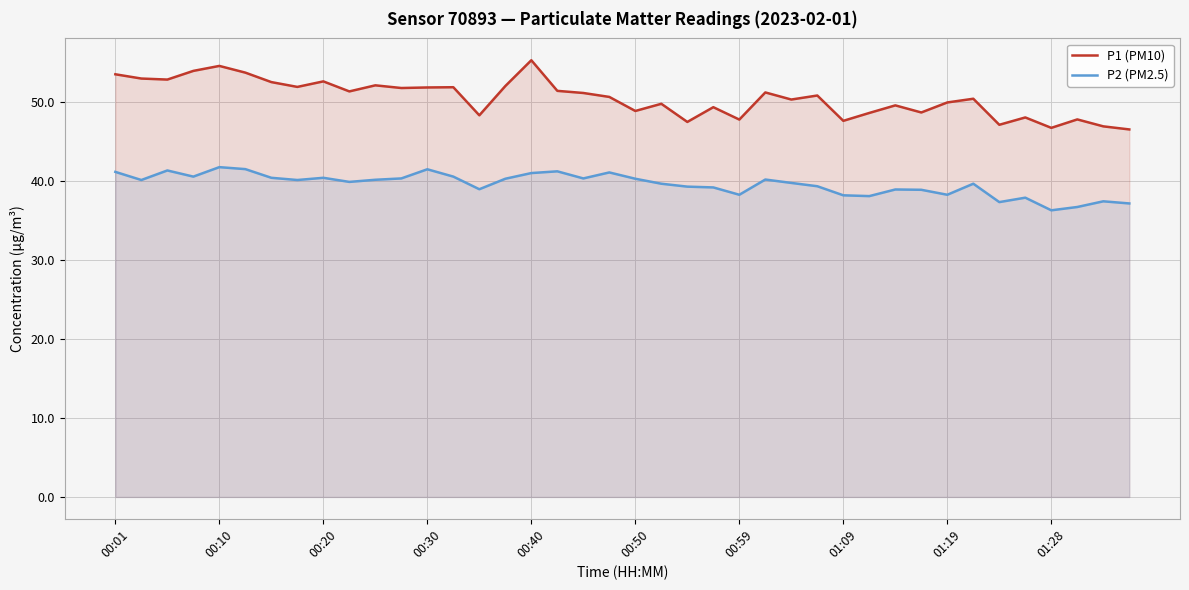

What is the difference between the maximum and minimum values in the P1 (PM10) series?

8.8